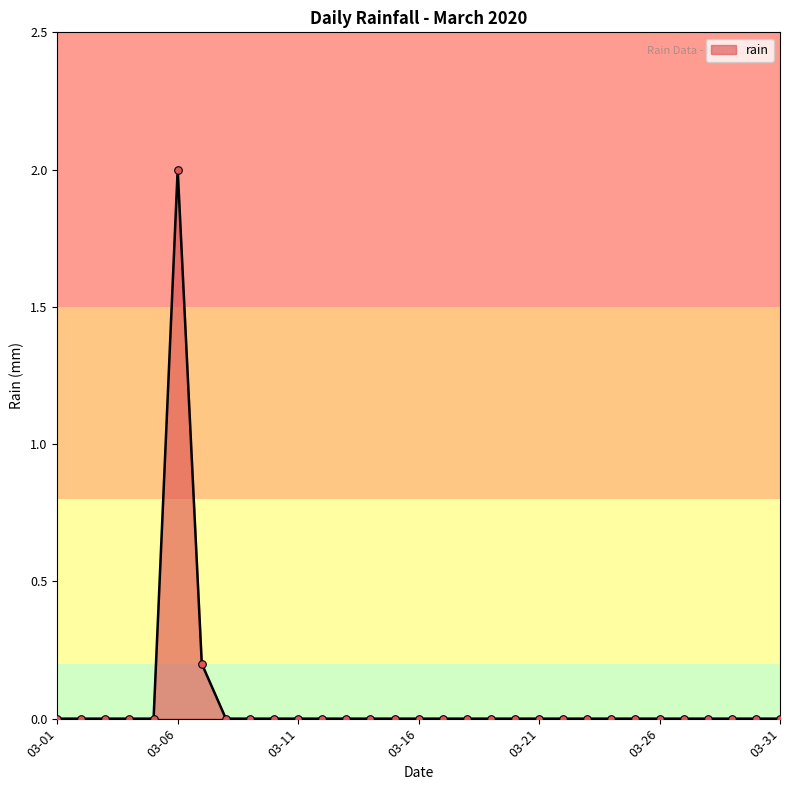

What is the maximum value shown in the chart?

2.0